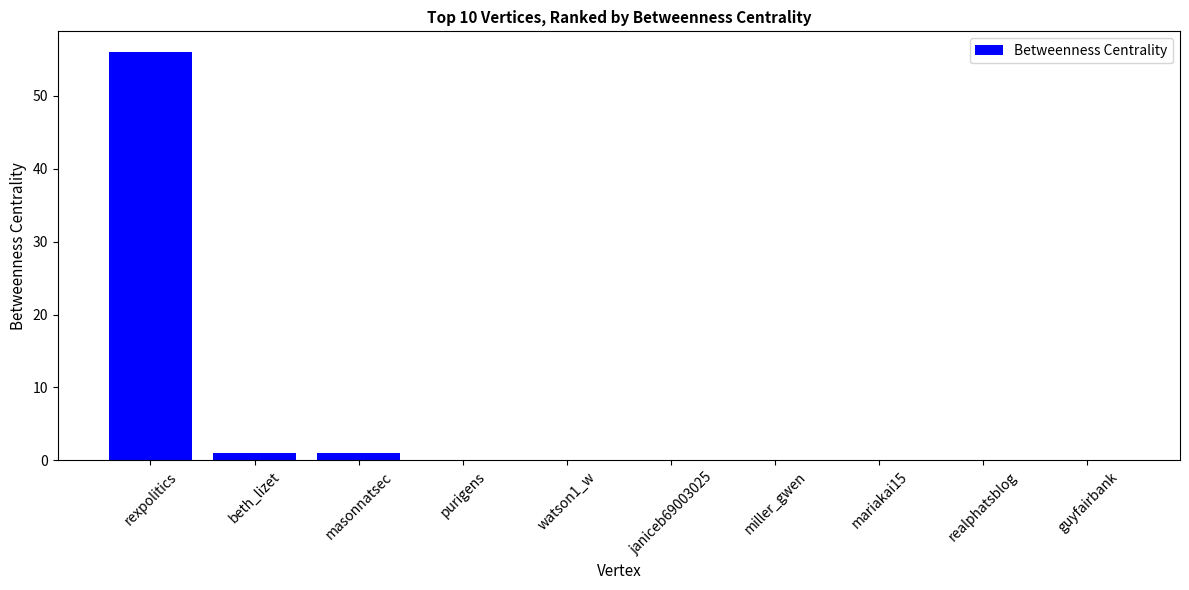

Reading left to right, extract all data points from this chart.

rexpolitics=56	beth_lizet=1	masonnatsec=1	purigens=0	watson1_w=0	janiceb69003025=0	miller_gwen=0	mariakai15=0	realphatsblog=0	guyfairbank=0